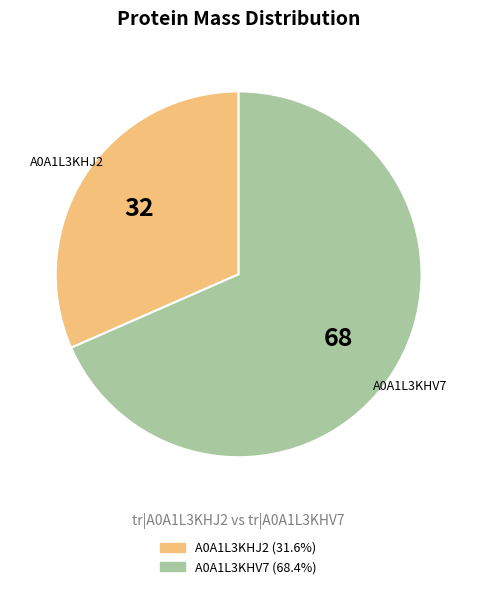

Do A0A1L3KHV7 and A0A1L3KHJ2 together represent more than half of the pie?

Yes